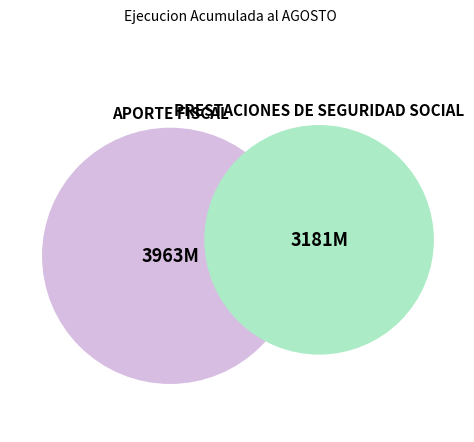

Which category accounts for the majority?

APORTE FISCAL